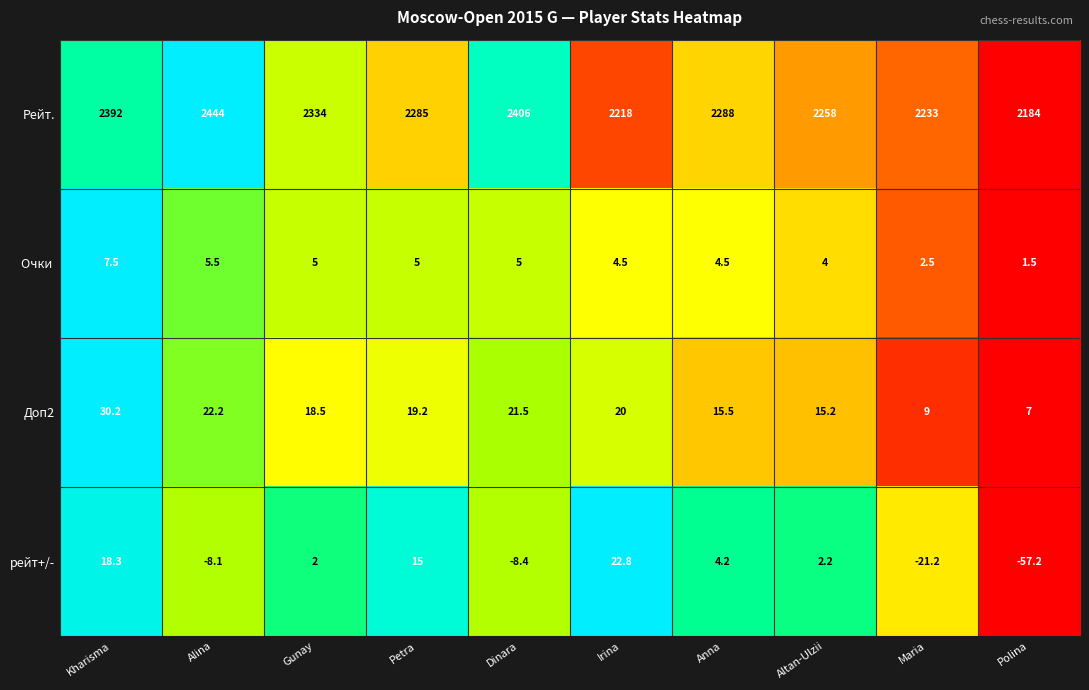

How many positive values does the рейт+/- series have?

6